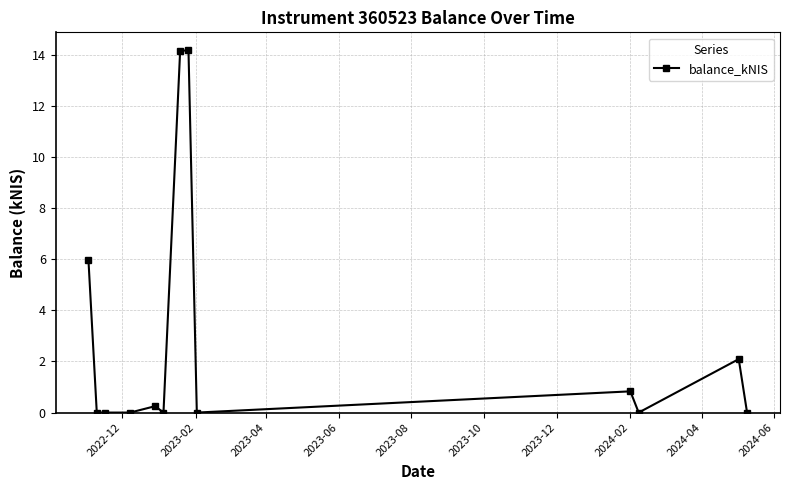

What is the value of the 8th point from the left?

14.2